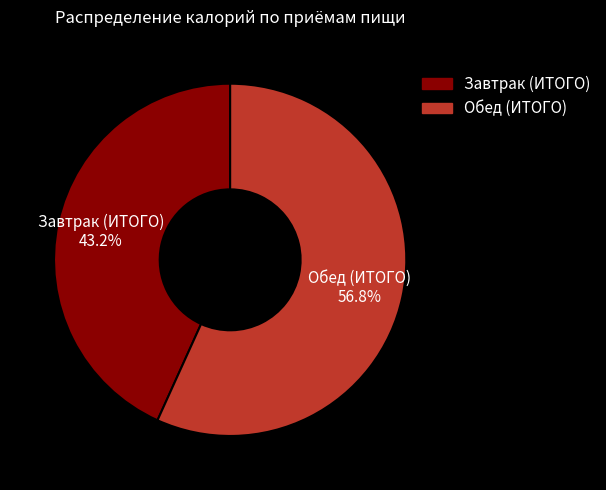

What percentage is the Обед (ИТОГО) slice, to the nearest percent?

57%